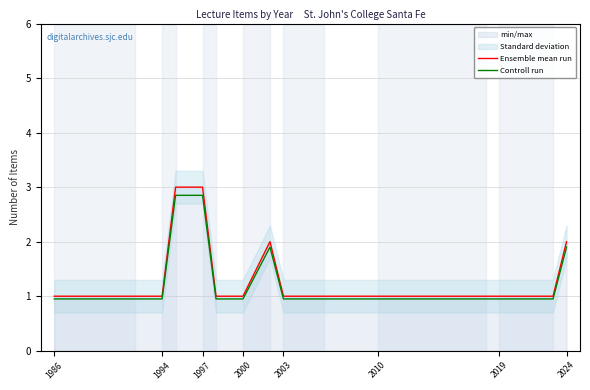

True or false: Controll run and Ensemble mean run cross at least once.

False